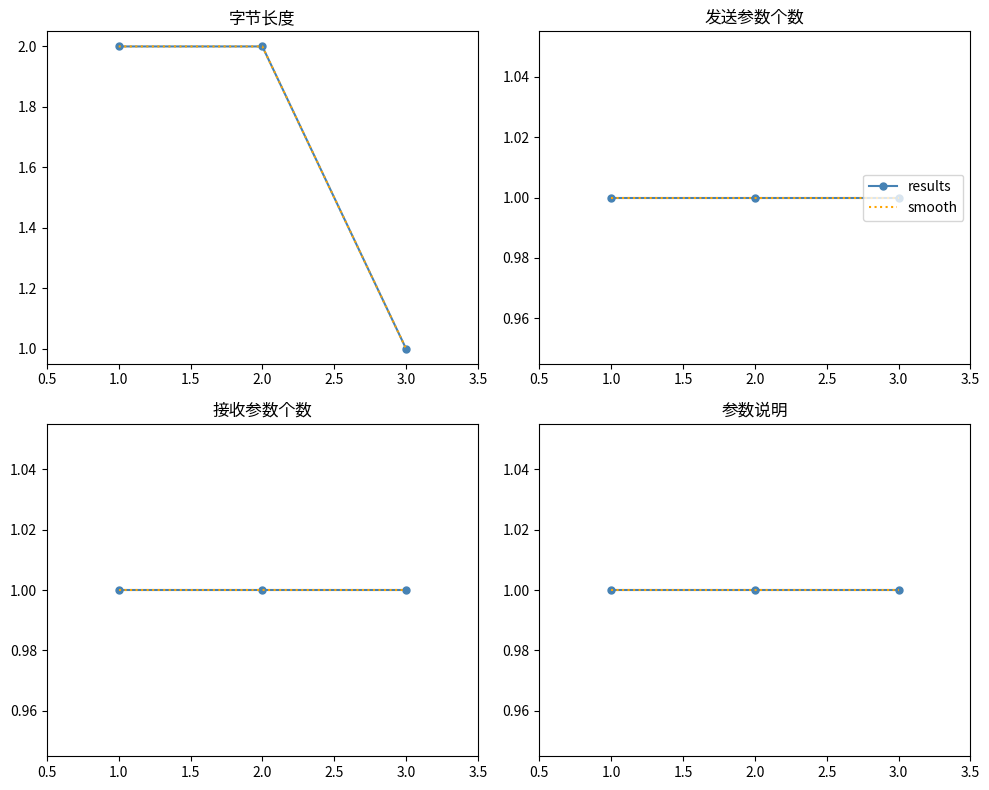

Which has a higher value, 2 or 3?

2